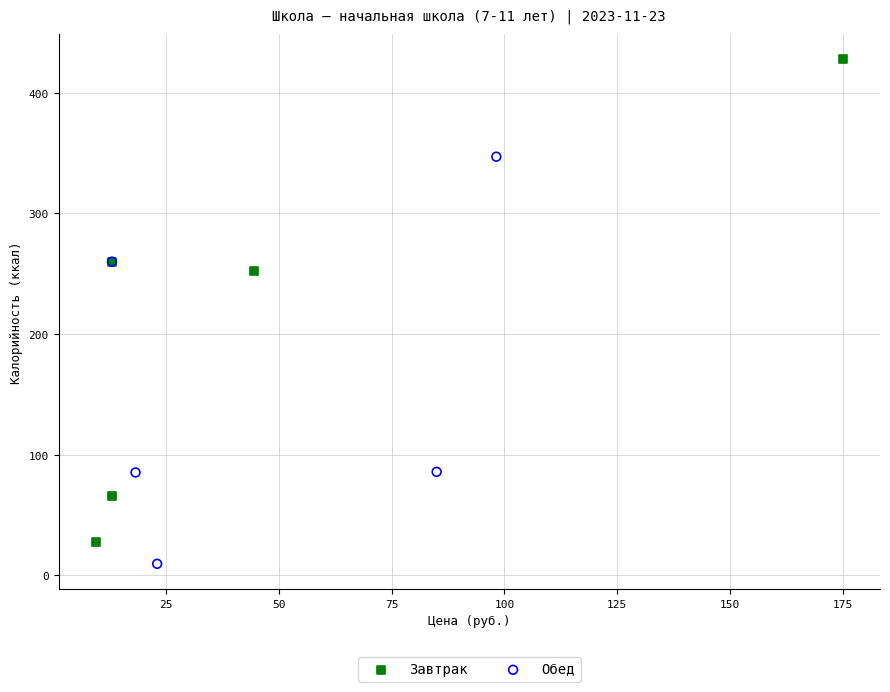

What are all the series names shown in the legend?

Завтрак, Обед